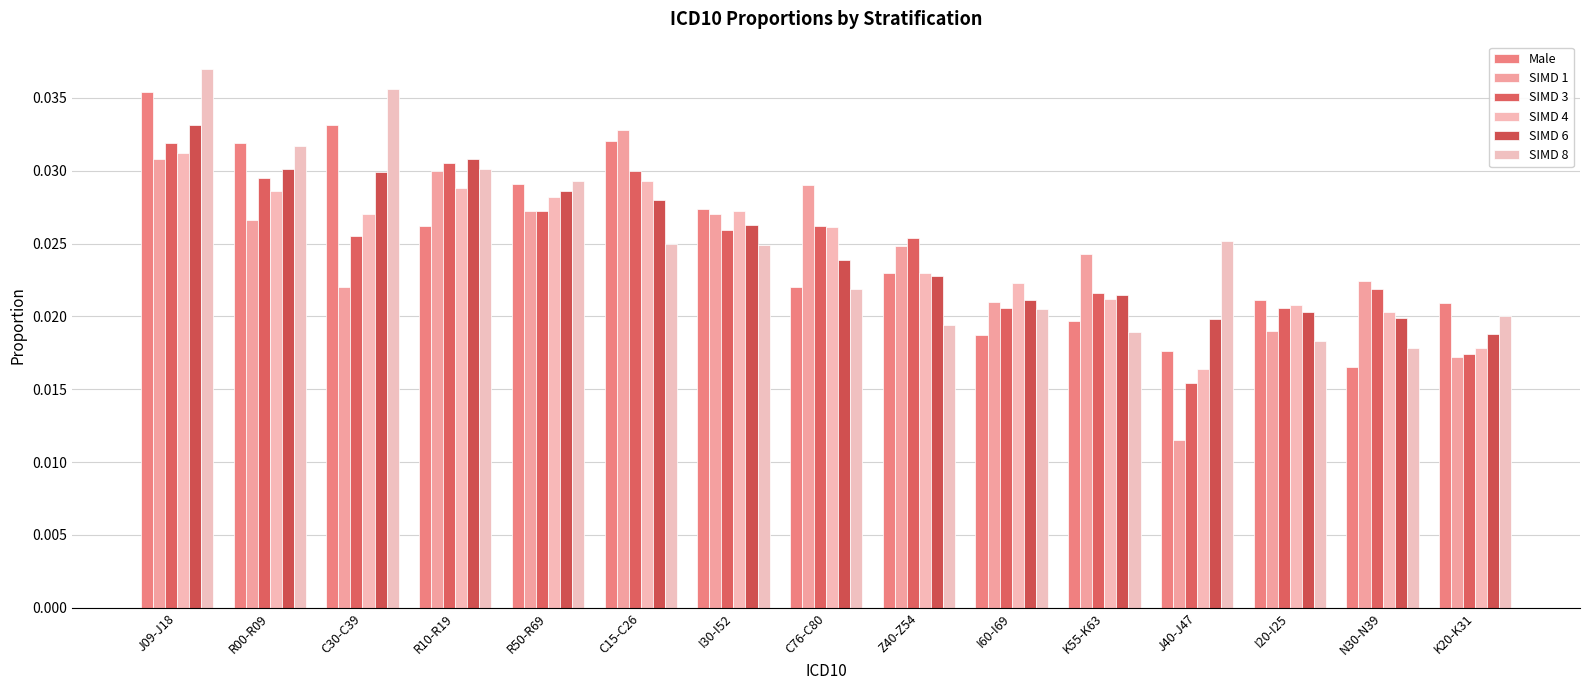

At which label is SIMD 8 closest to 0?

N30-N39